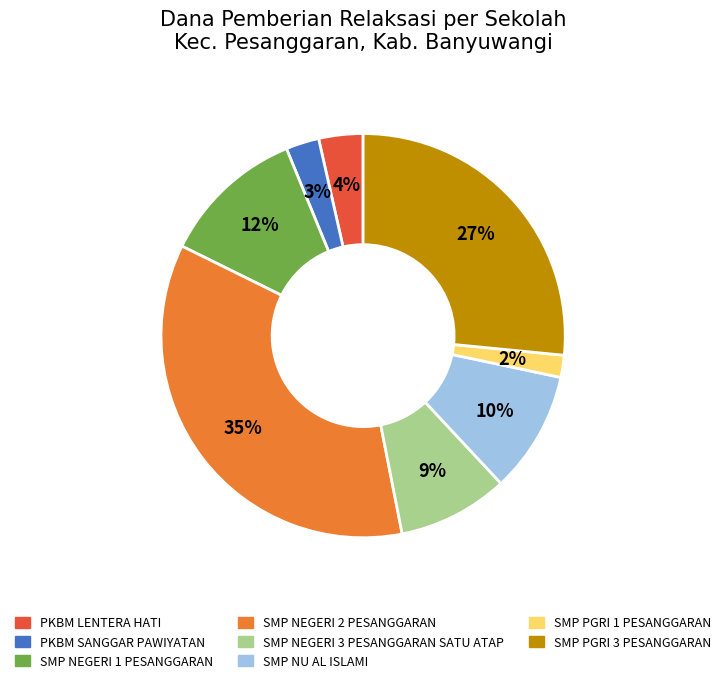

Is there a majority slice in this chart?

No